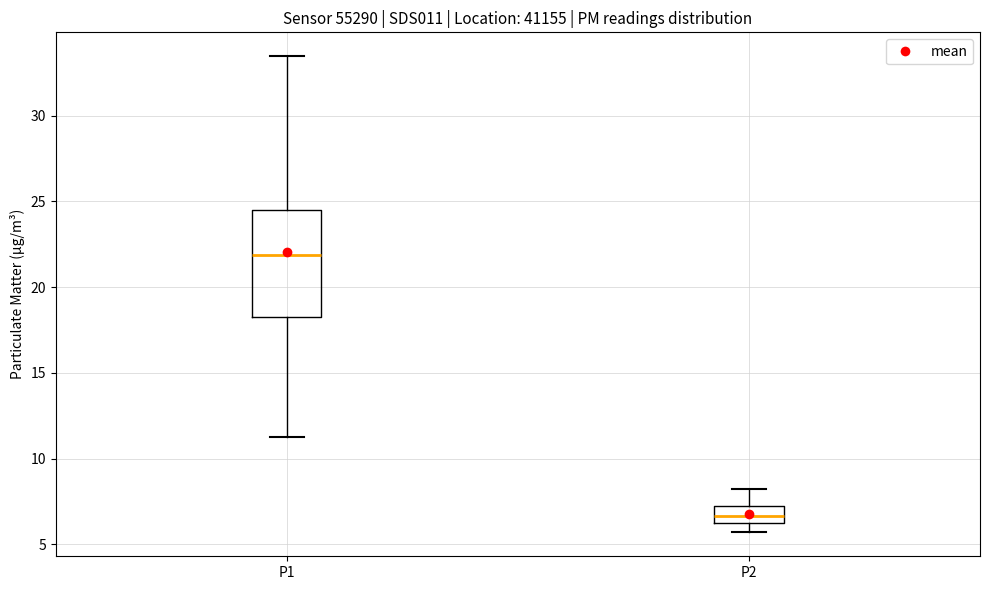

Comparing the boxes themselves (not the whiskers), which one is the tallest?

P1